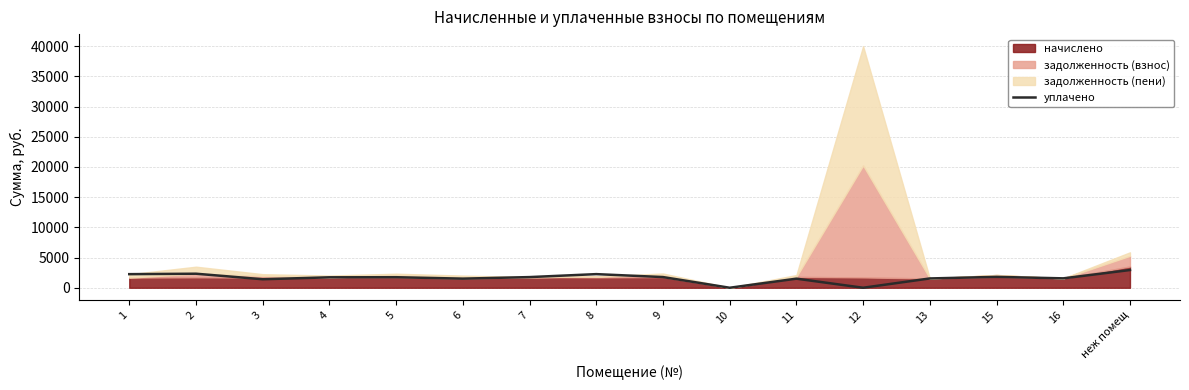

What is the highest value of the уплачено series?

2933.8